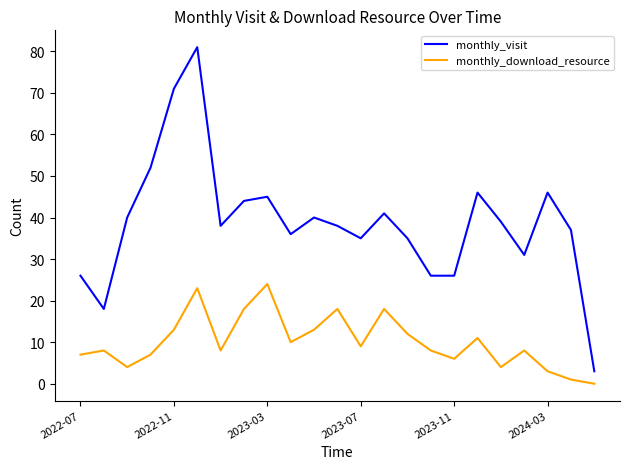

What is the maximum value for monthly_download_resource?

24